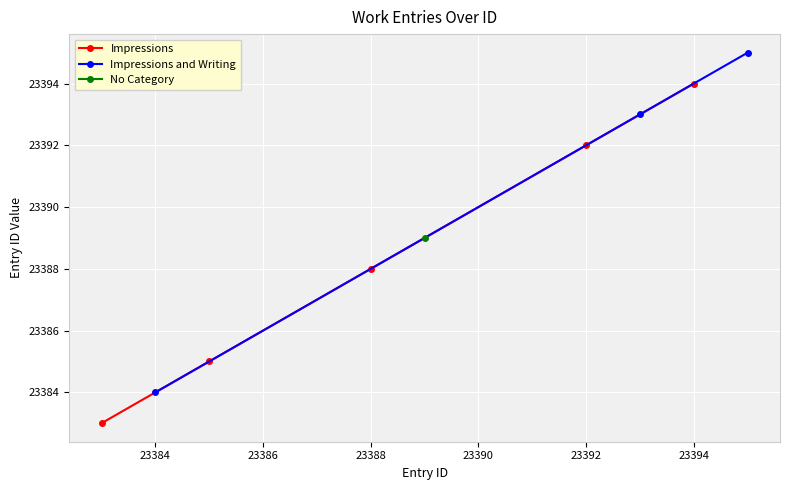

How many categories are shown in the chart?

9